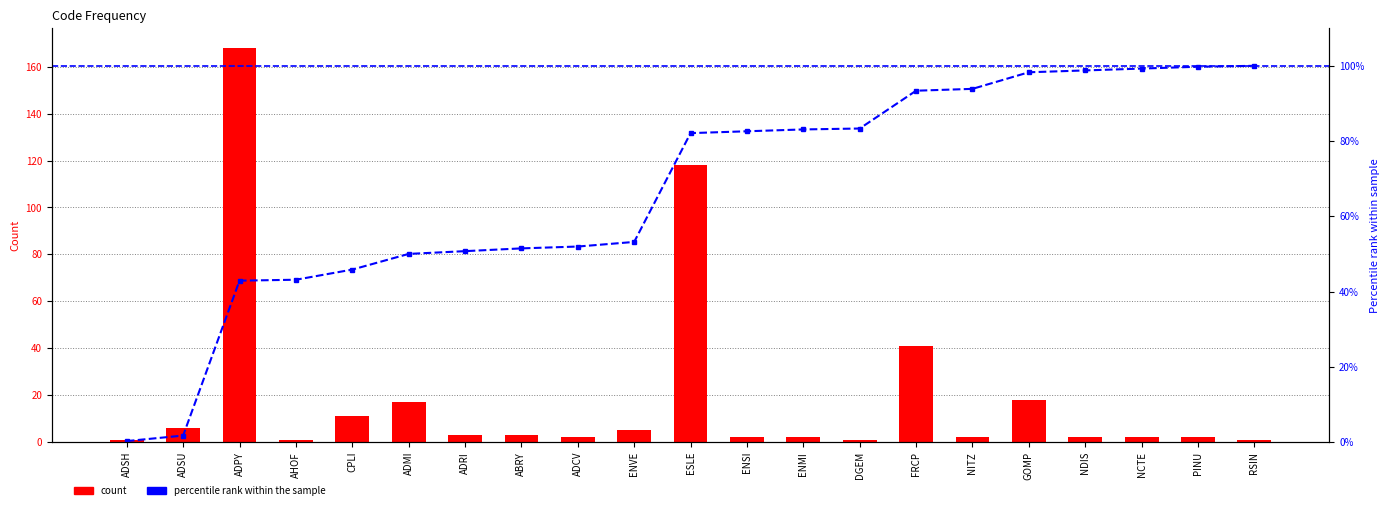

Reading left to right, extract all data points from this chart.

count: ADSH=1.0	ADSU=6.0	ADPY=168.0	AHOF=1.0	CPLI=11.0	ADMI=17.0	ADRI=3.0	ABRY=3.0	ADCV=2.0	ENVE=5.0	ESLE=118.0	ENSI=2.0	ENMI=2.0	DGEM=1.0	FRCP=41.0	NITZ=2.0	GOMP=18.0	NDIS=2.0	NCTE=2.0	PINU=2.0	RSIN=1.0
percentile rank: ADSH=0.2	ADSU=1.7	ADPY=42.9	AHOF=43.1	CPLI=45.8	ADMI=50.0	ADRI=50.7	ABRY=51.5	ADCV=52.0	ENVE=53.2	ESLE=82.1	ENSI=82.6	ENMI=83.1	DGEM=83.3	FRCP=93.4	NITZ=93.9	GOMP=98.3	NDIS=98.8	NCTE=99.3	PINU=99.8	RSIN=100.0